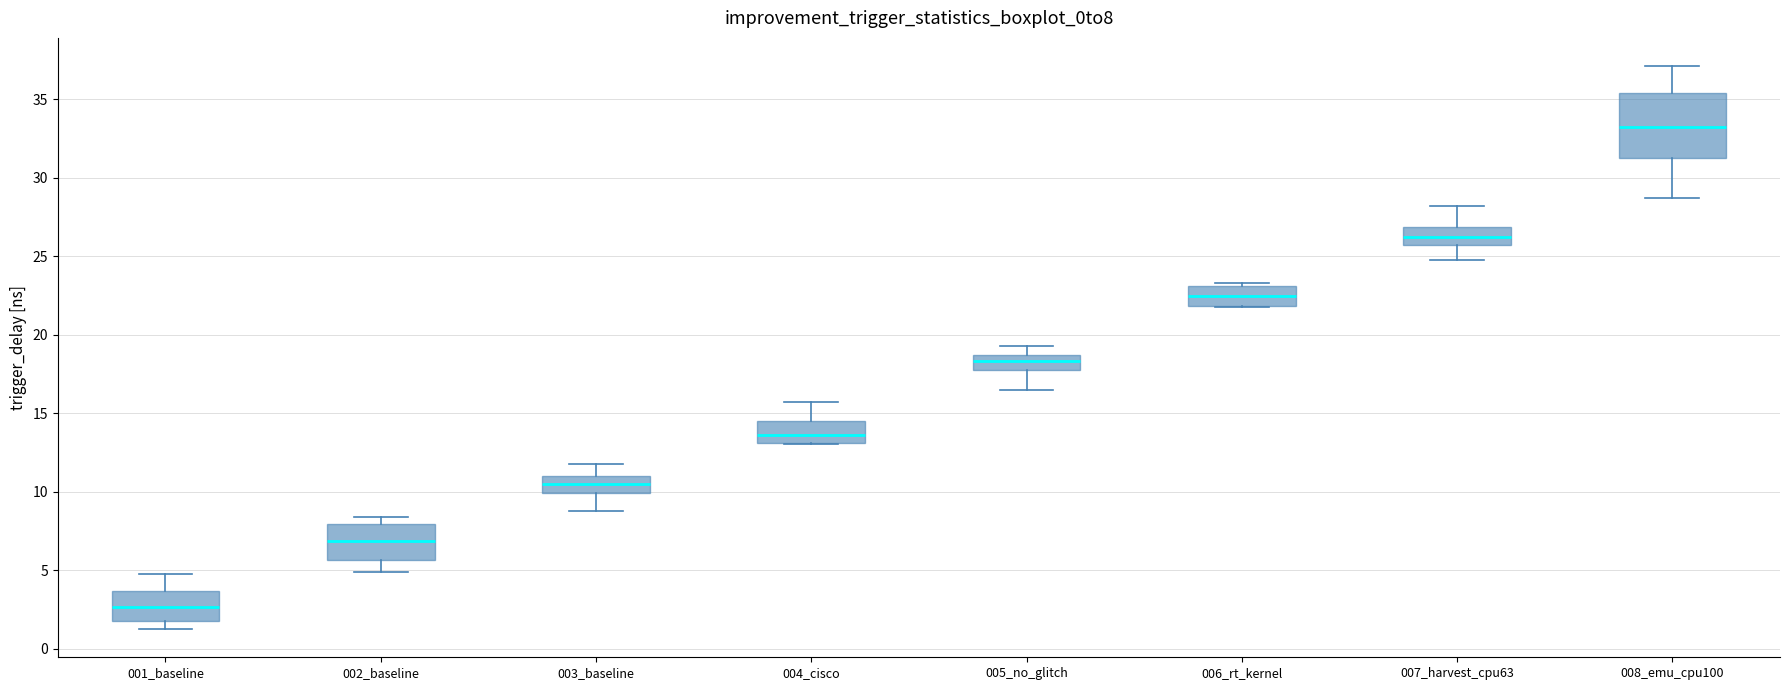

Reading left to right, transcribe this box plot: for each box, give where its median line is, the range the box spans, and where its two whiskers end, as read against the y-axis. The values are not printed on the chart, so give them approximately, as read against the axis.

001_baseline: median 2.5, box 2.0 to 3.5, whiskers 1.0 to 5.0
002_baseline: median 7.0, box 5.5 to 8.0, whiskers 5.0 to 8.5
003_baseline: median 10.5, box 10.0 to 11.0, whiskers 9.0 to 12.0
004_cisco: median 13.5, box 13.0 to 14.5, whiskers 13.0 to 15.5
005_no_glitch: median 18.5 (inside the box), box 17.5 to 18.5, whiskers 16.5 to 19.5
006_rt_kernel: median 22.5, box 22.0 to 23.0, whiskers 21.5 to 23.5
007_harvest_cpu63: median 26.0, box 25.5 to 27.0, whiskers 24.5 to 28.0
008_emu_cpu100: median 33.0, box 31.5 to 35.5, whiskers 28.5 to 37.0